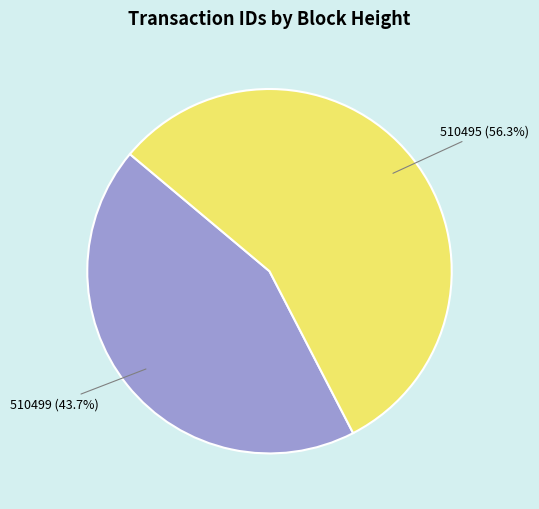

Is there a majority slice in this chart?

Yes